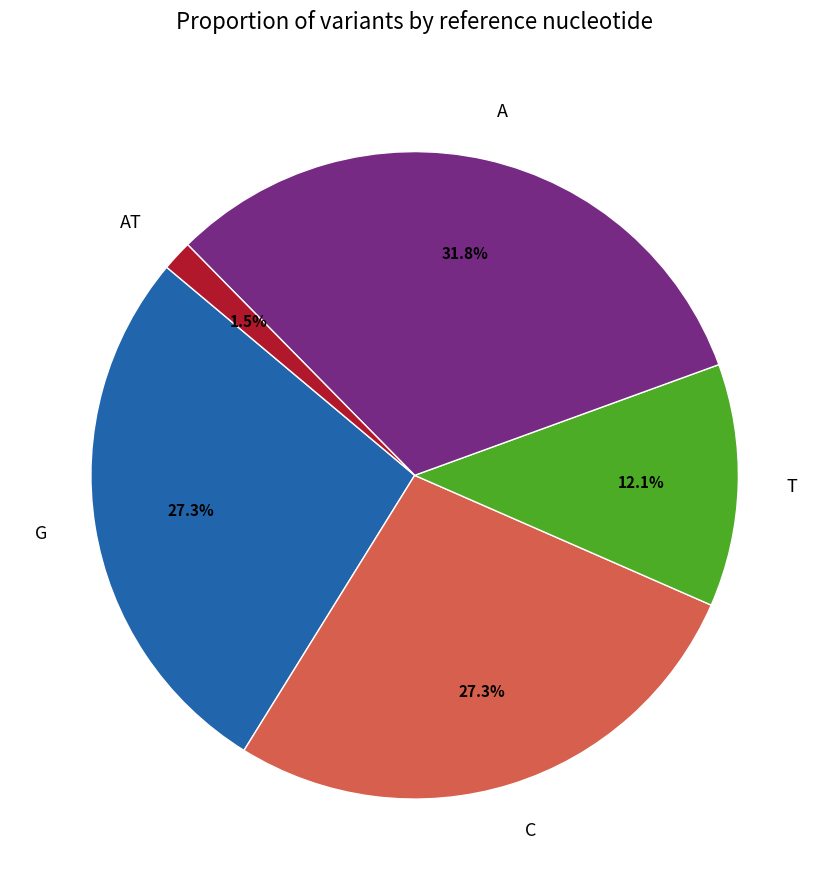

Is there any slice that represents more than half of the pie?

No